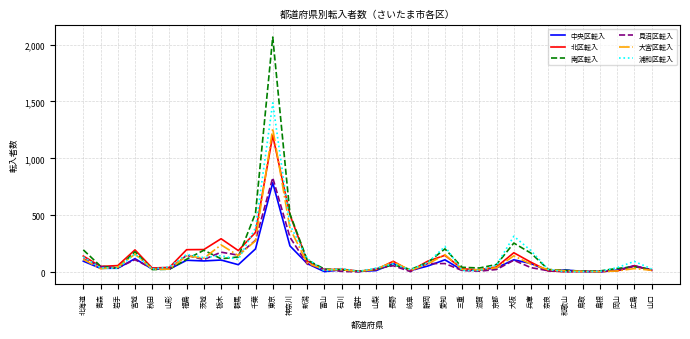

At which label does 見沼区転入 reach its peak?

東京